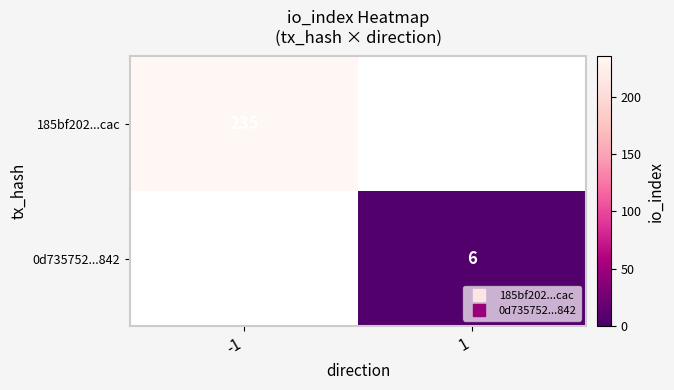

List the series in order of their peak value, highest first.

185bf202...cac, 0d735752...842